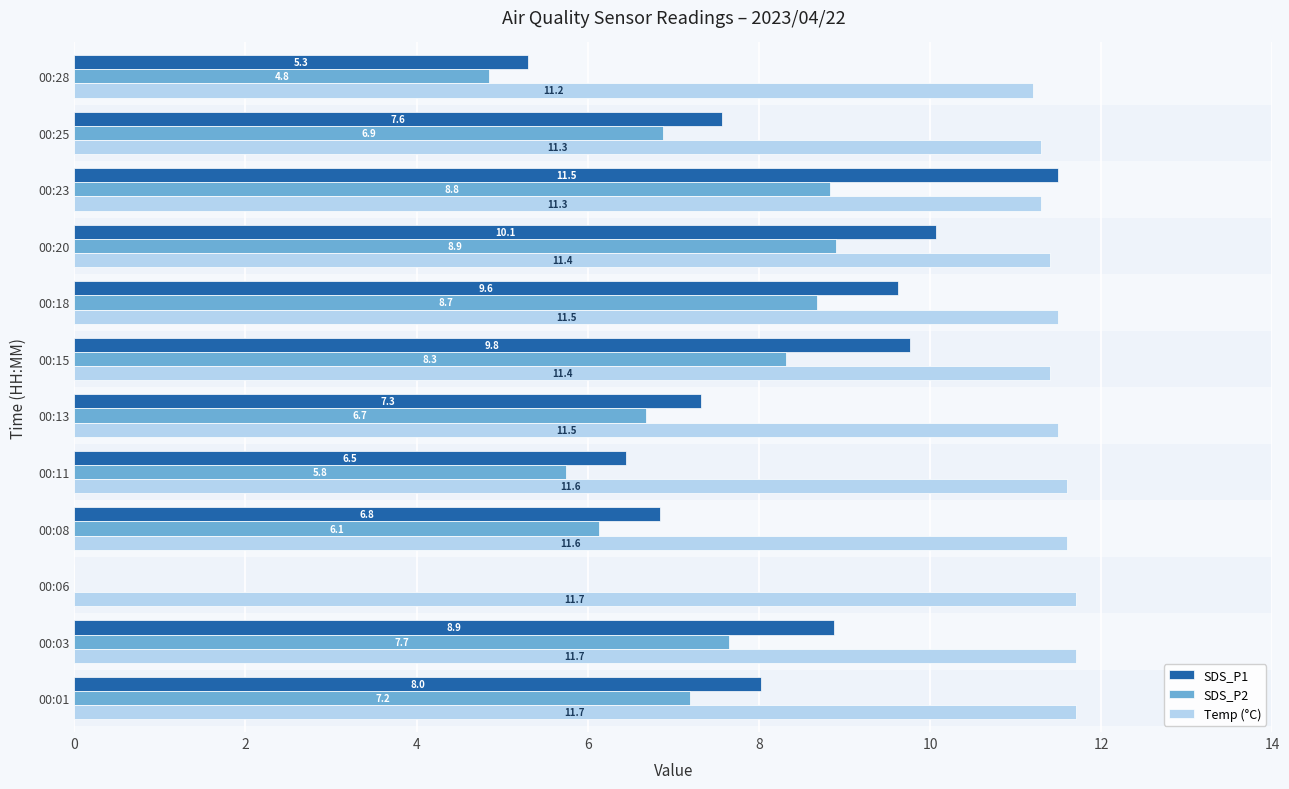

At which category is the sum across all series the highest?

00:23